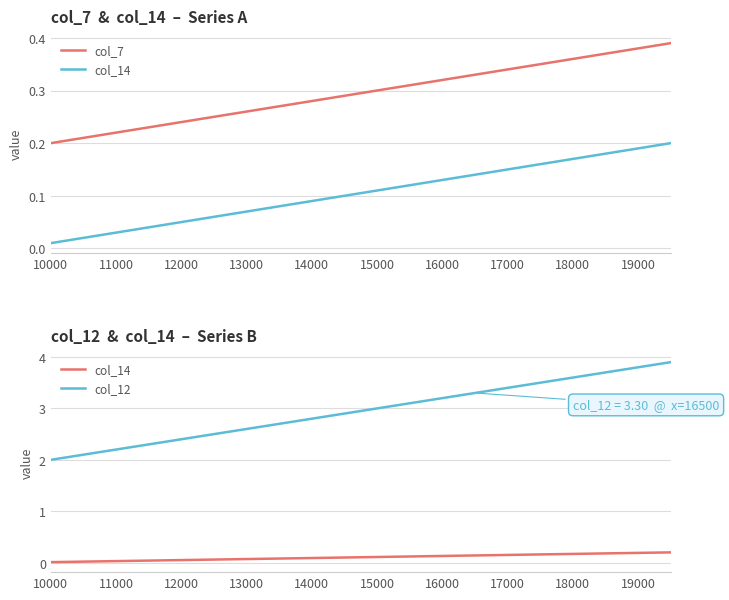

What is the highest value of the col_7 series?

0.4